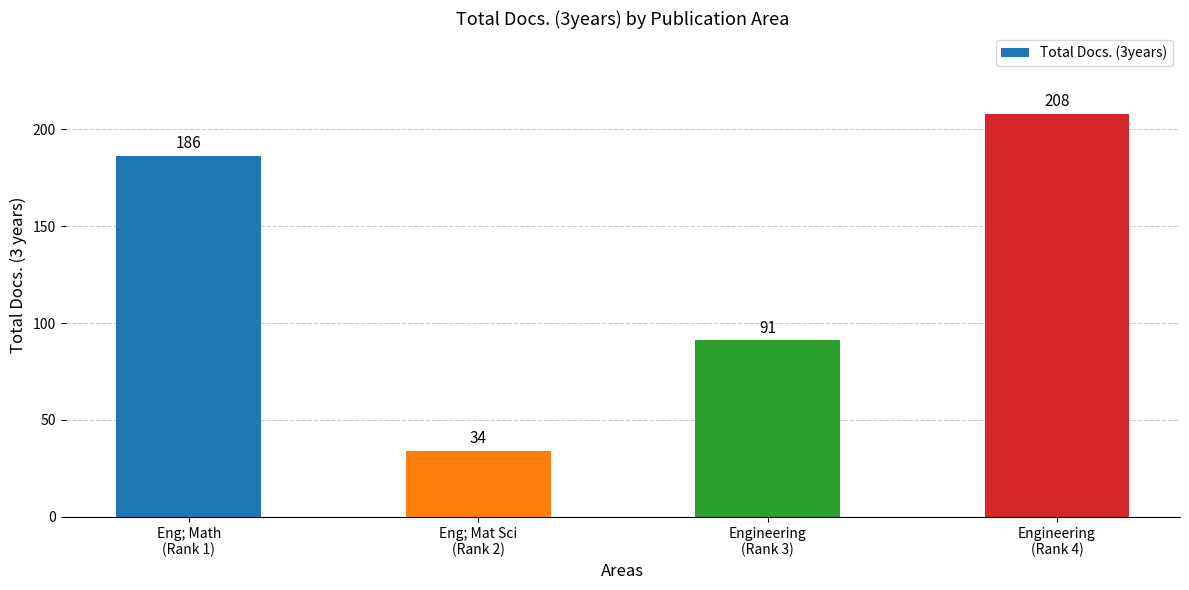

What is the label of the 1st bar from the right?

Engineering
(Rank 4)